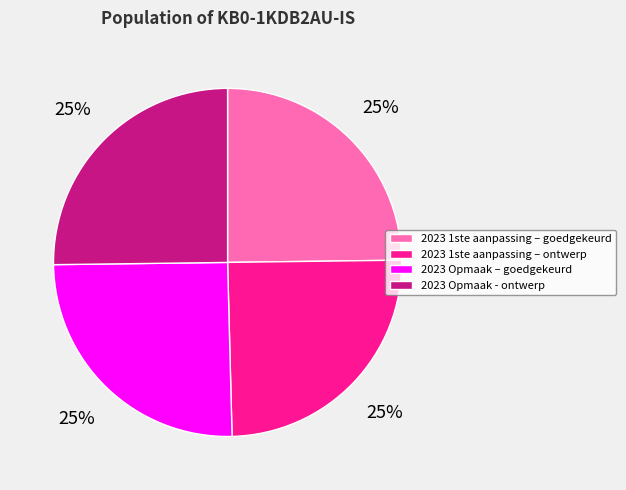

To the nearest percent, what portion does 2023 1ste aanpassing – goedgekeurd represent?

25%